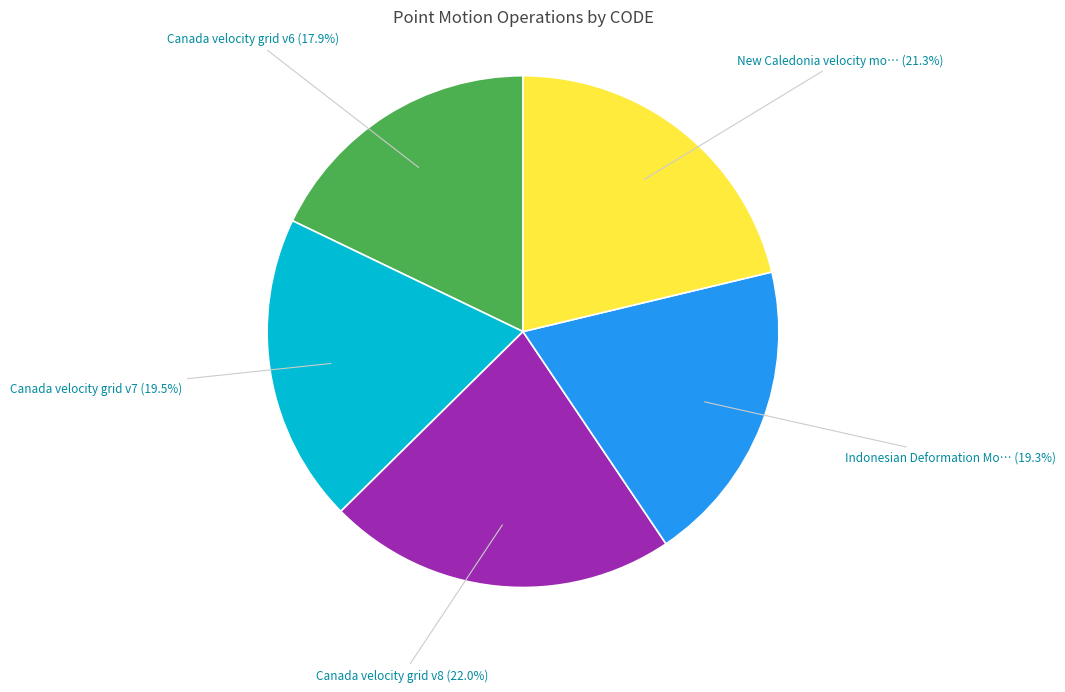

How many slices are in this pie chart?

5